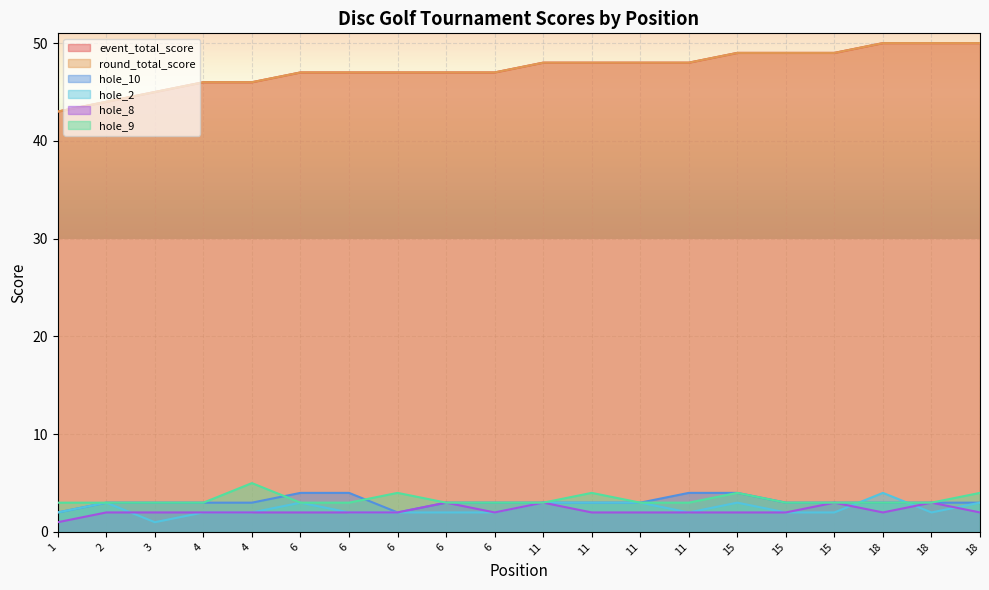

Which series has the largest total across all categories?

event_total_score